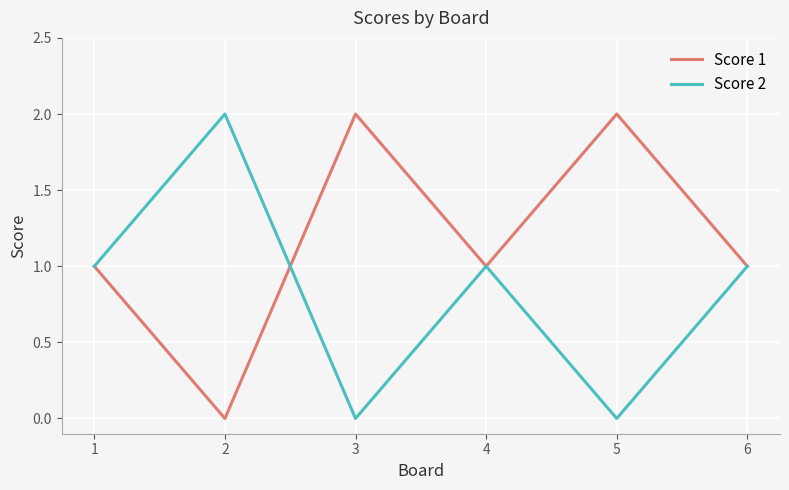

Where is the first local maximum for Score 1?

3